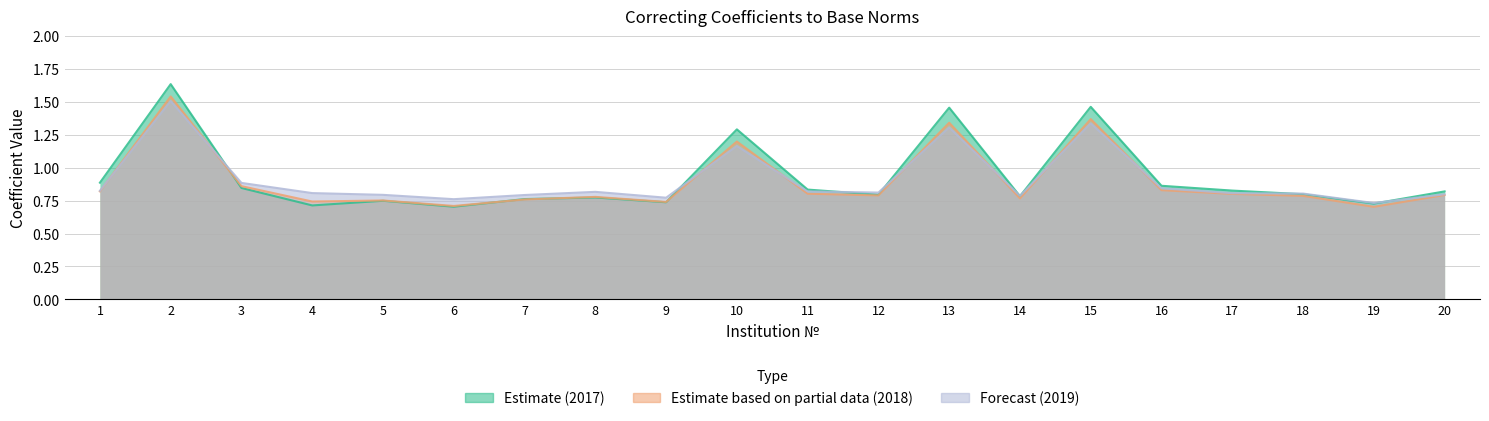

Which series changed the most between 10 and 20?

2017 (Estimate)